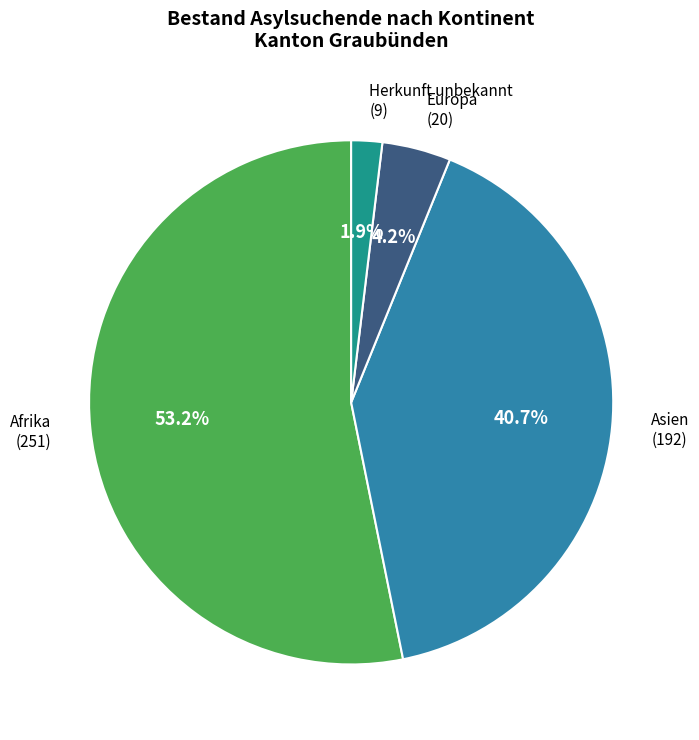

Does any single category account for the majority?

Yes